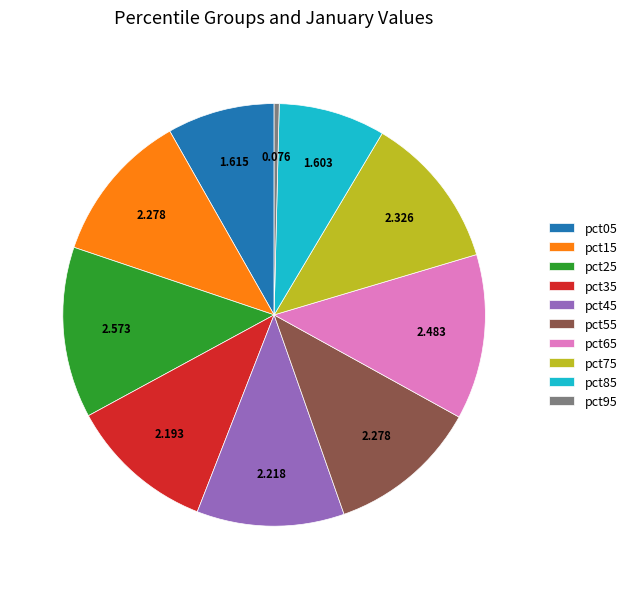

The pct05 slice represents 20% of the pie. True or false?

False